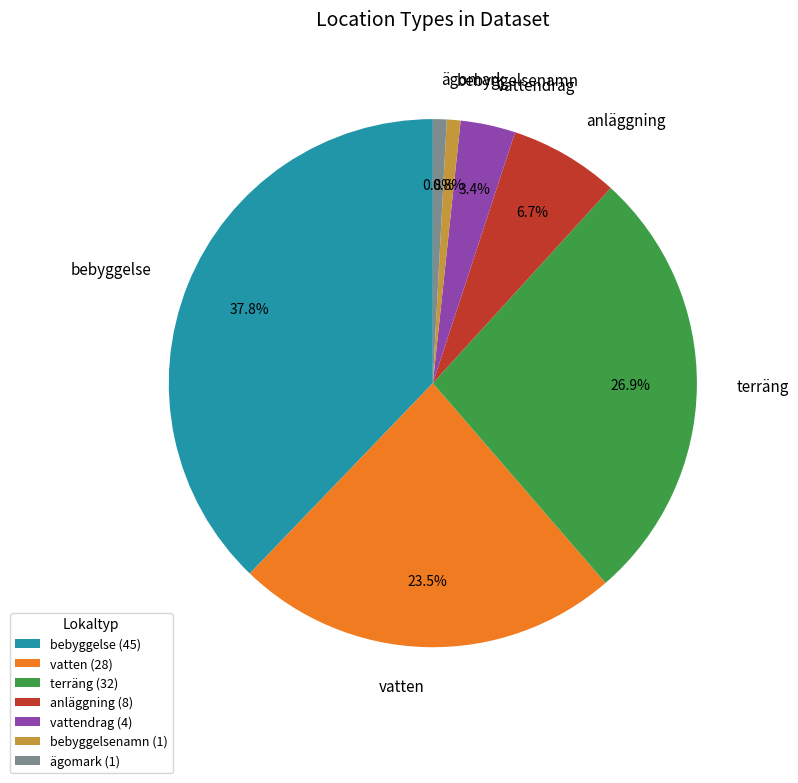

Count the number of slices in the pie.

7